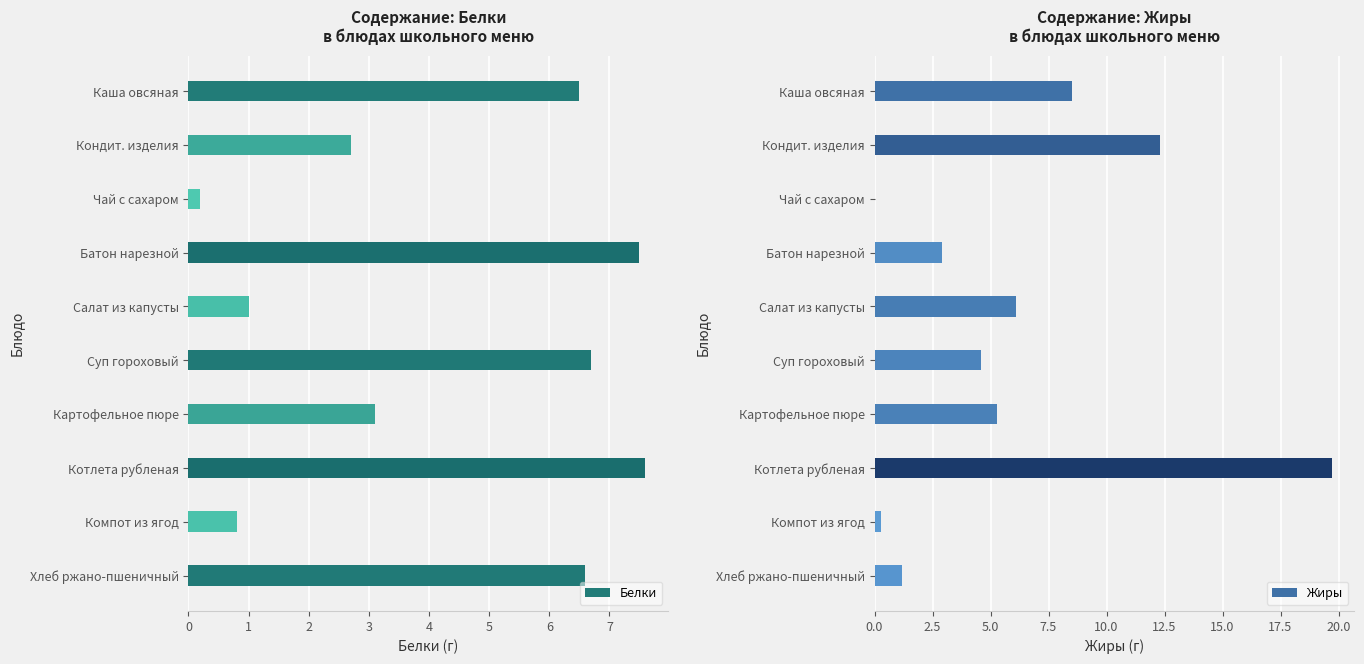

True or false: Белки has a value of 10.2 at Котлета рубленая.

False